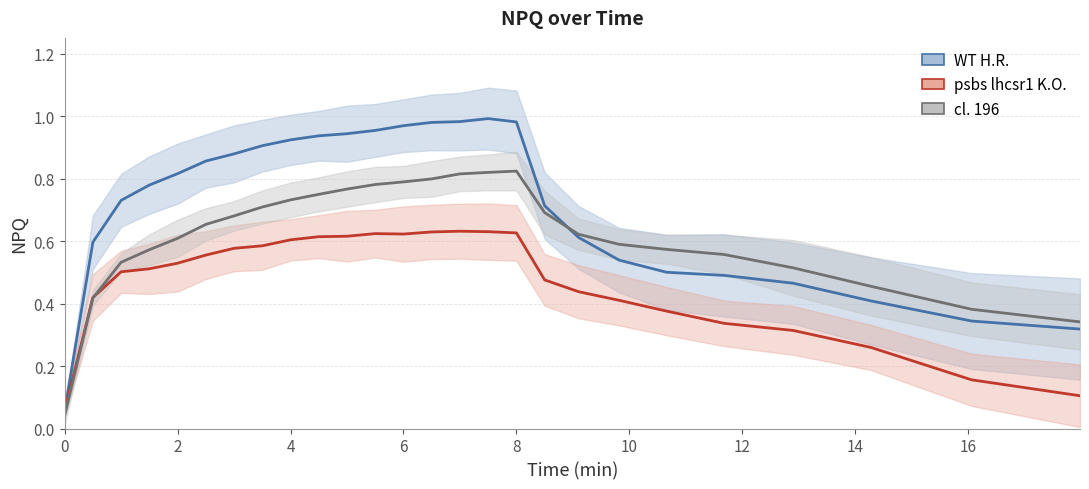

At how many categories does at least one series exceed 0?

26